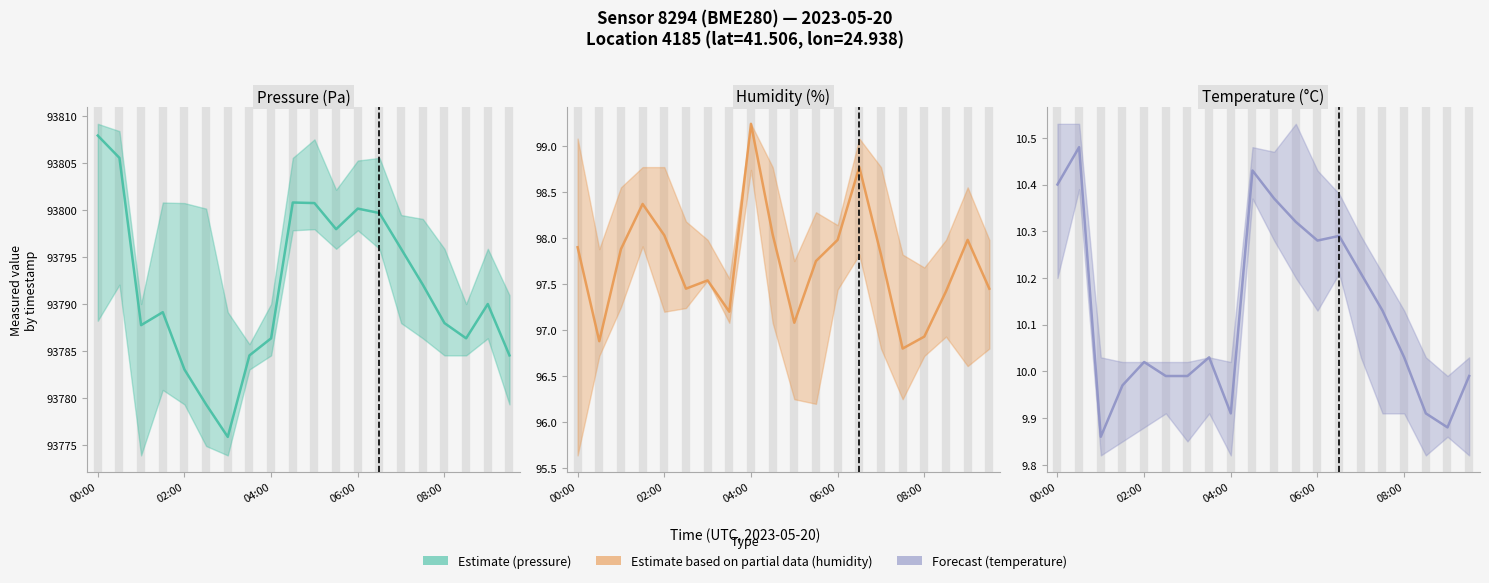

What is the difference between the highest and lowest values at 02:00?

93773.0